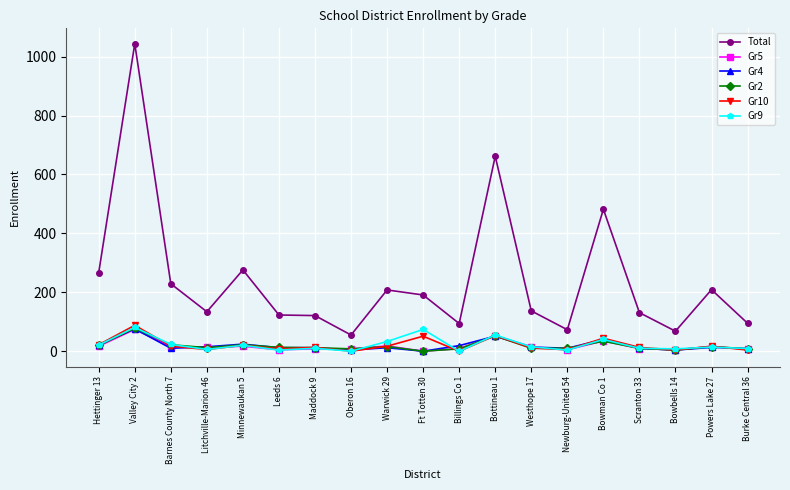

The value of Gr2 at Valley City 2 is 126. True or false?

False